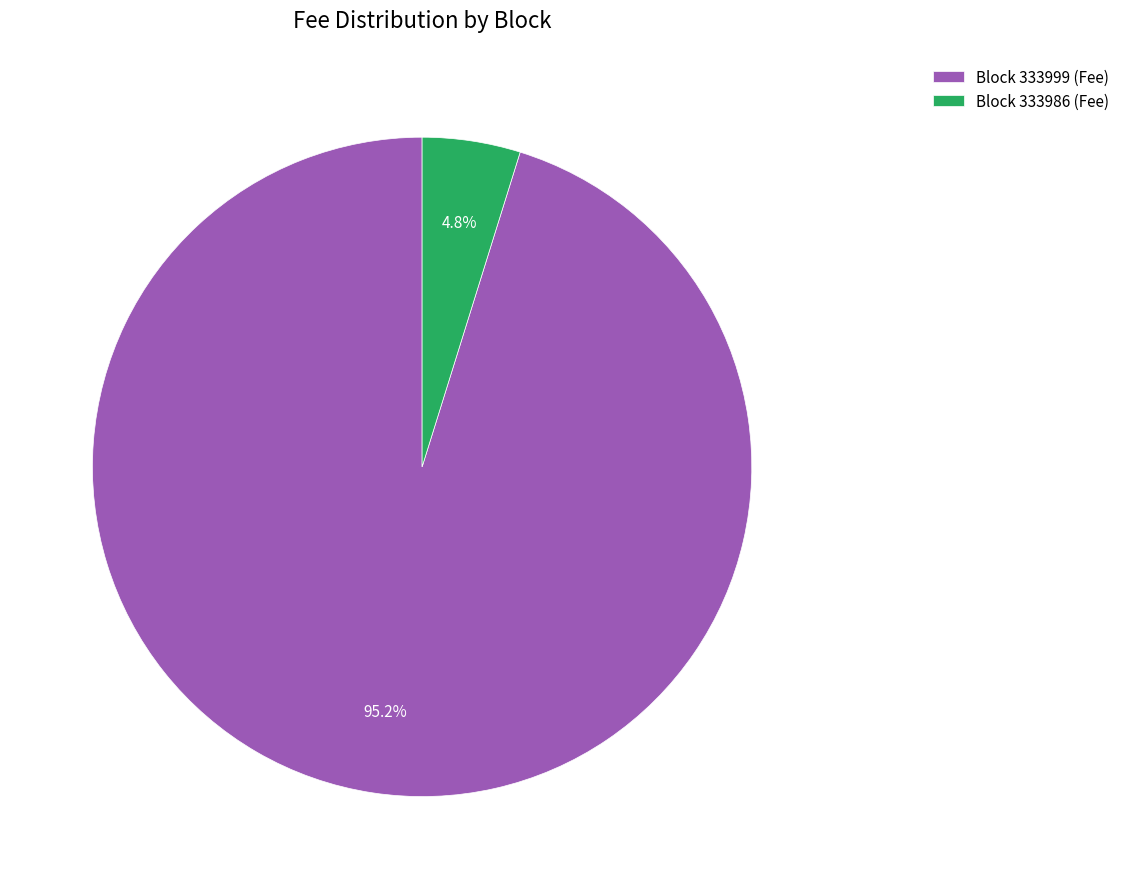

Which slice is the largest?

Block 333999 (Fee)